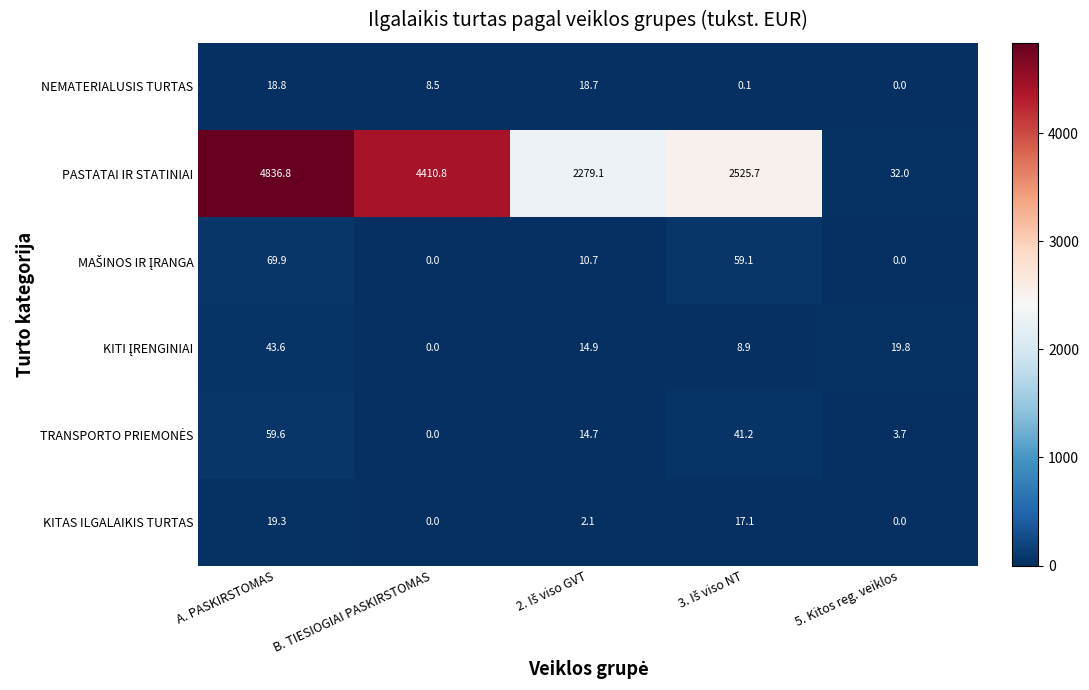

Is it true that PASTATAI IR STATINIAI equals 32.0 at 5. Kitos reg. veiklos?

True